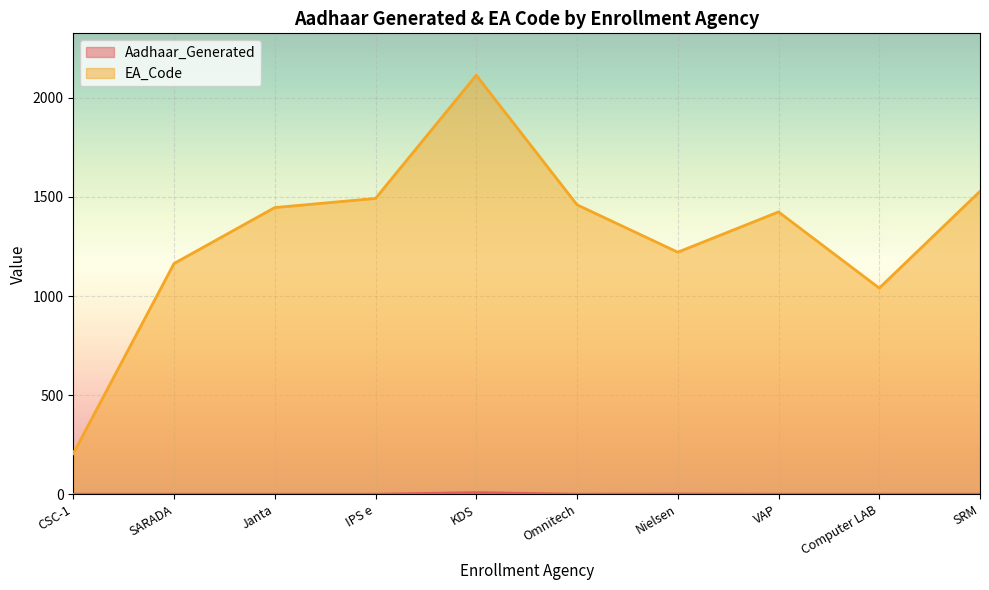

True or false: EA_Code has more than 0 interior local peaks.

True